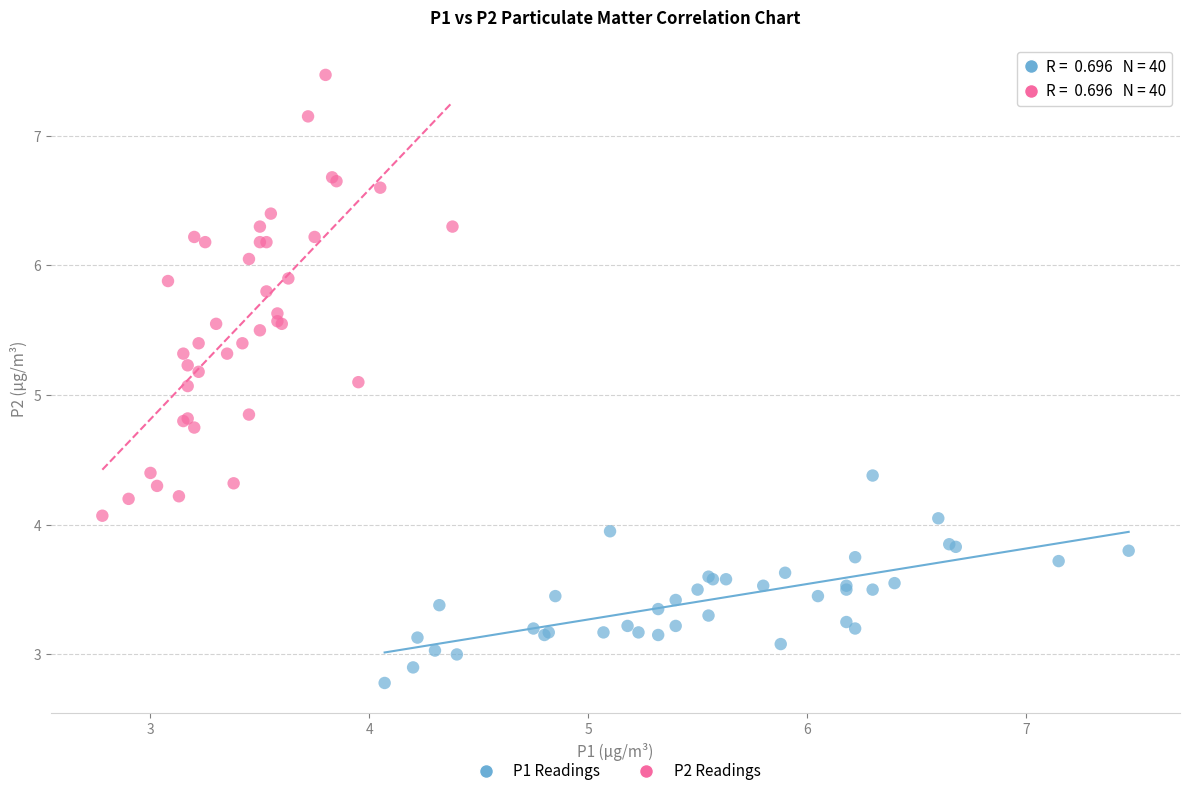

Which series reaches the minimum Y coordinate?

P1 Readings